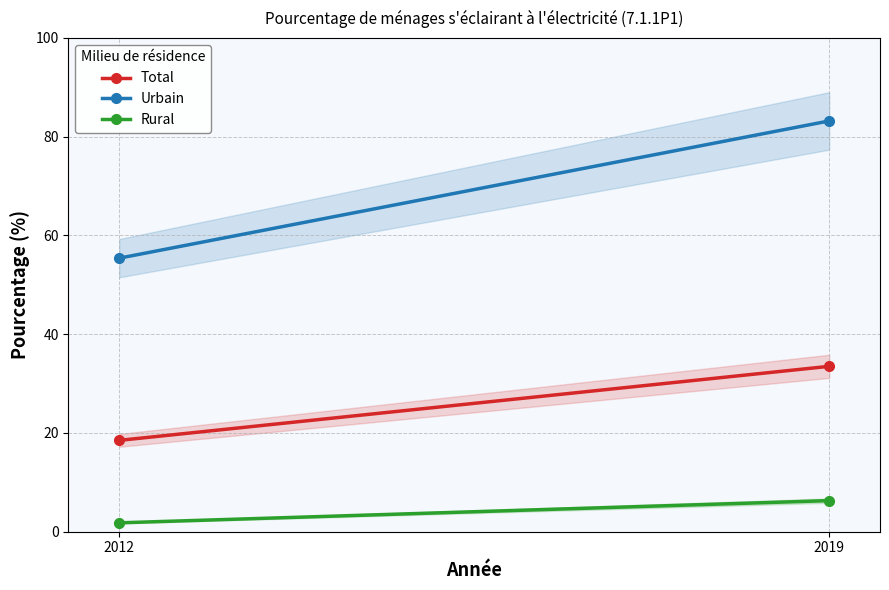

At which label does Urbain first exceed 83?

2019